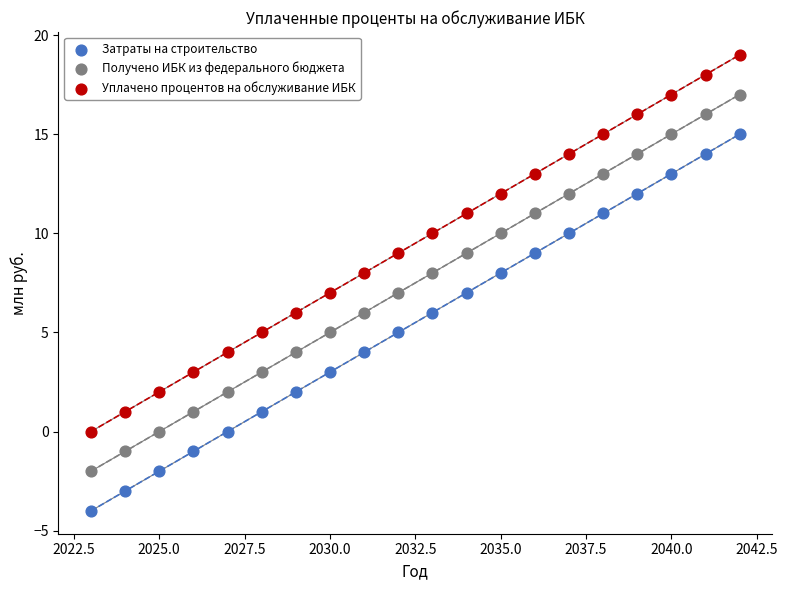

Which series reaches the minimum Y coordinate?

Затраты на строительство